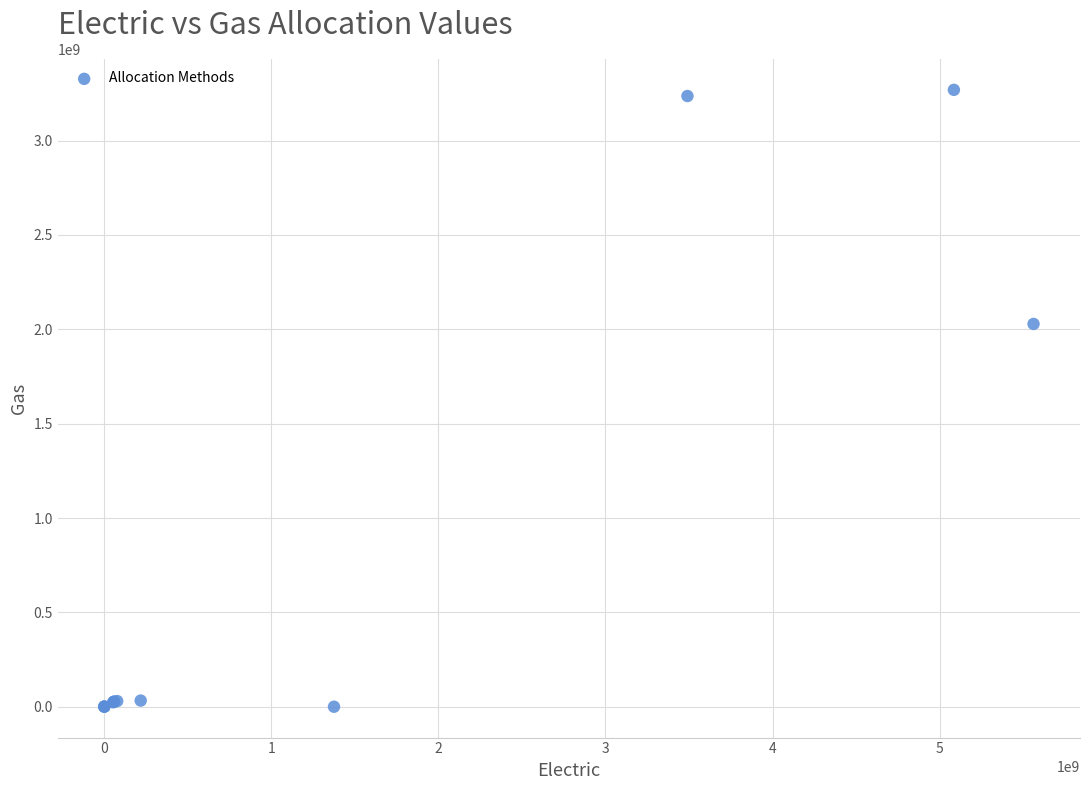

What Y value in the scatter plot is closest to 1634459048?

2028414643.3